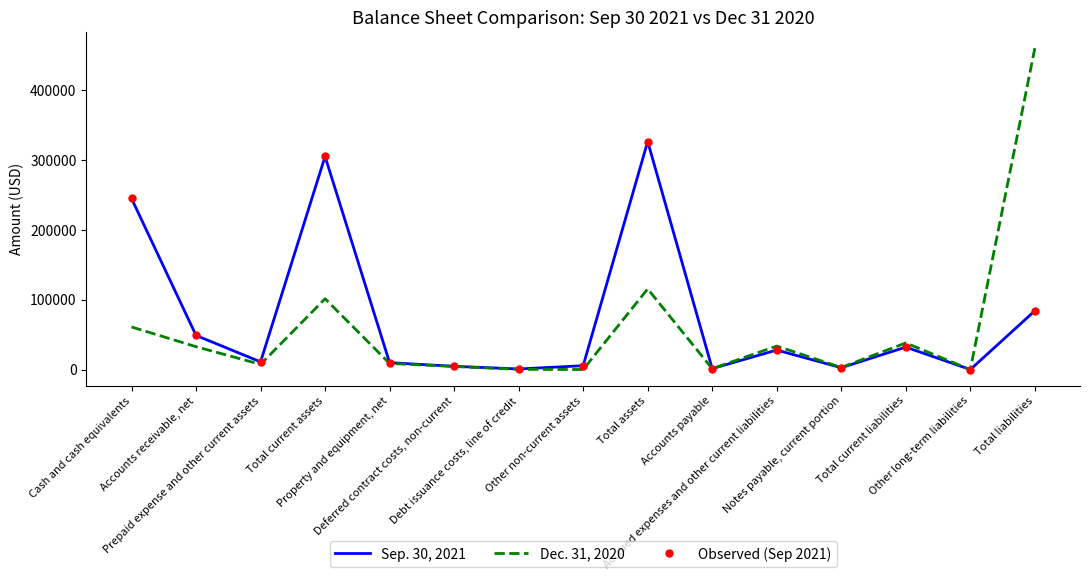

In Observed (Sep 2021), how many points are lower than both neighbors (excluding endpoints)?

5